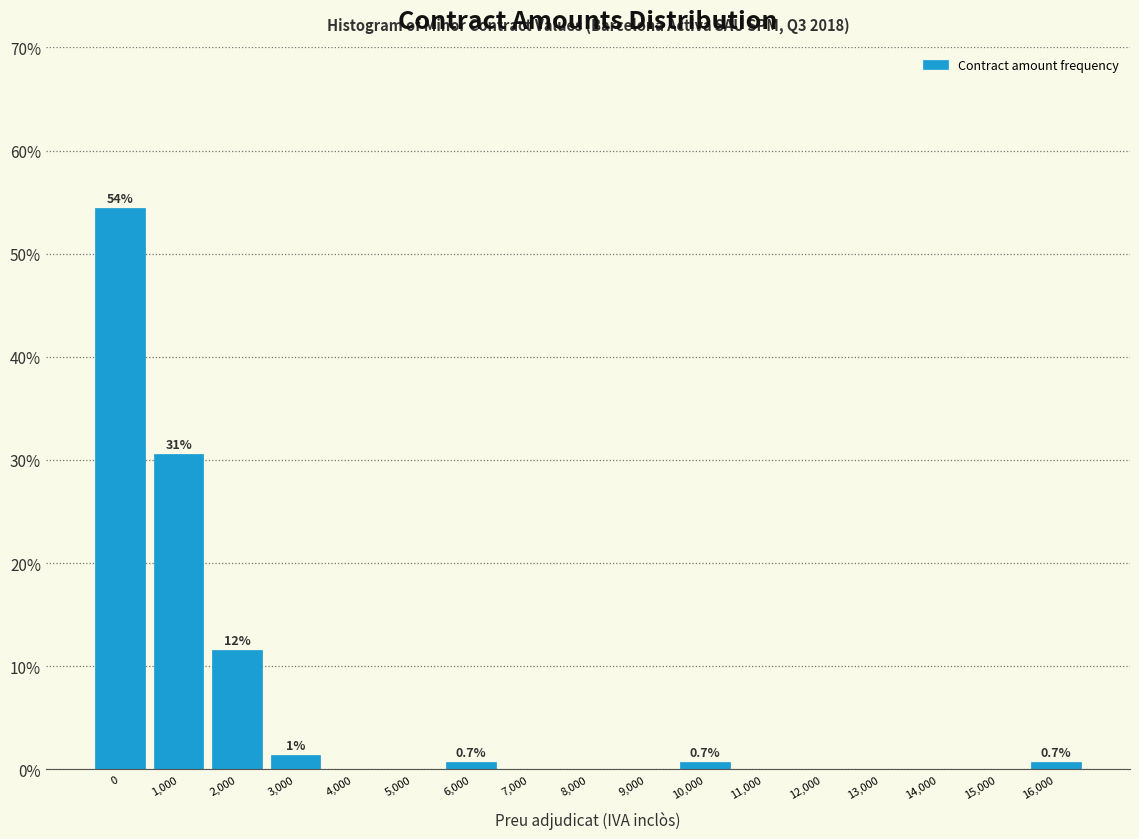

Reading left to right, what are all the values shown in this chart?

0=54.4	1,000=30.6	2,000=11.6	3,000=1.4	4,000=0.0	5,000=0.0	6,000=0.7	7,000=0.0	8,000=0.0	9,000=0.0	10,000=0.7	11,000=0.0	12,000=0.0	13,000=0.0	14,000=0.0	15,000=0.0	16,000=0.7